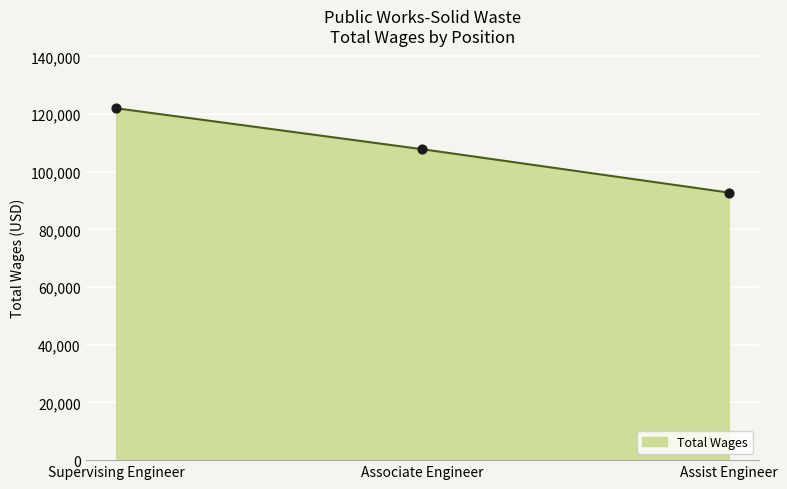

What is the ratio of the value at Associate Engineer to the value at Supervising Engineer?

0.9